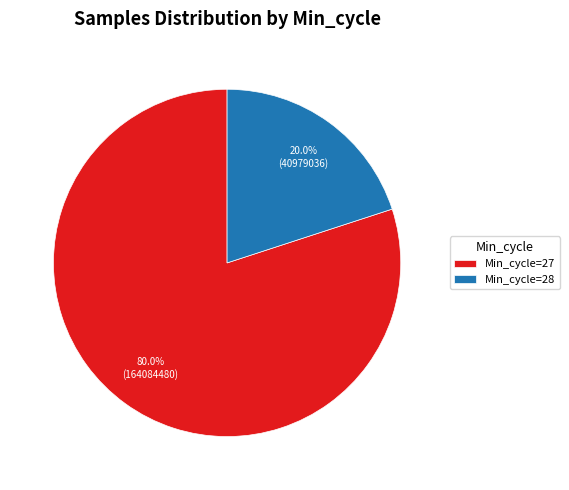

Combined, do Min_cycle=28 and Min_cycle=27 account for over 50%?

Yes